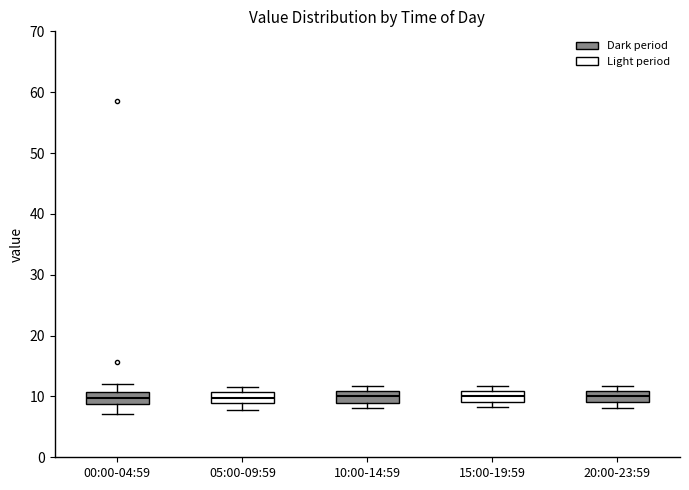

Where is the lower edge of the box for 10:00-14:59 on the y-axis? The values are not printed on the chart, so give them approximately, as read against the axis.

9